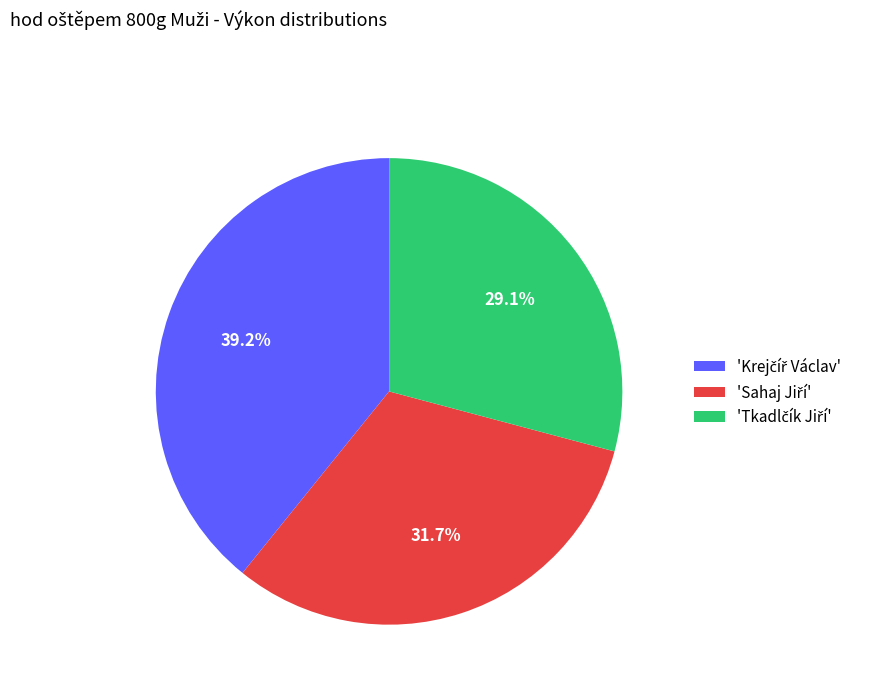

Is there a majority slice in this chart?

No